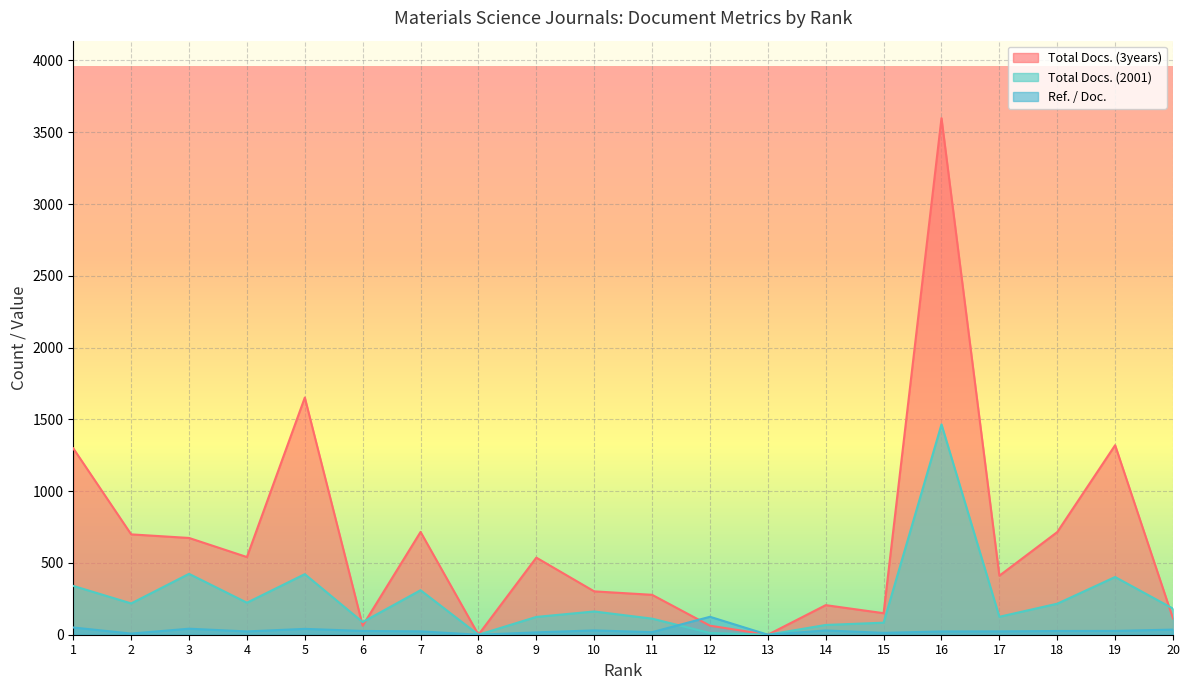

Is the value of Total Docs. (2001) at 2 greater than the value of Total Docs. (3years) at 5?

No